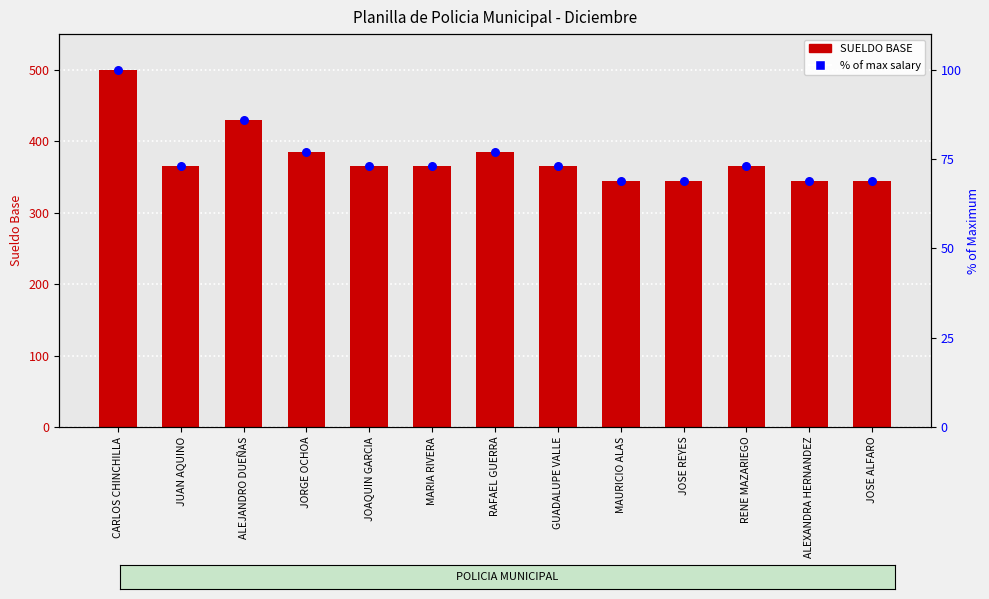

What is the total value across all series at MAURICIO ALAS?

414